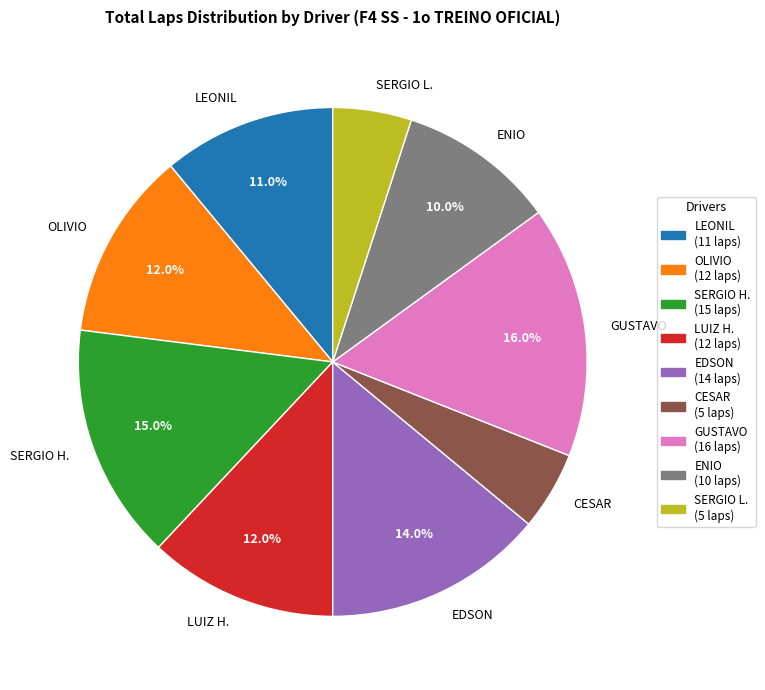

Which has a higher value, ENIO or OLIVIO?

OLIVIO